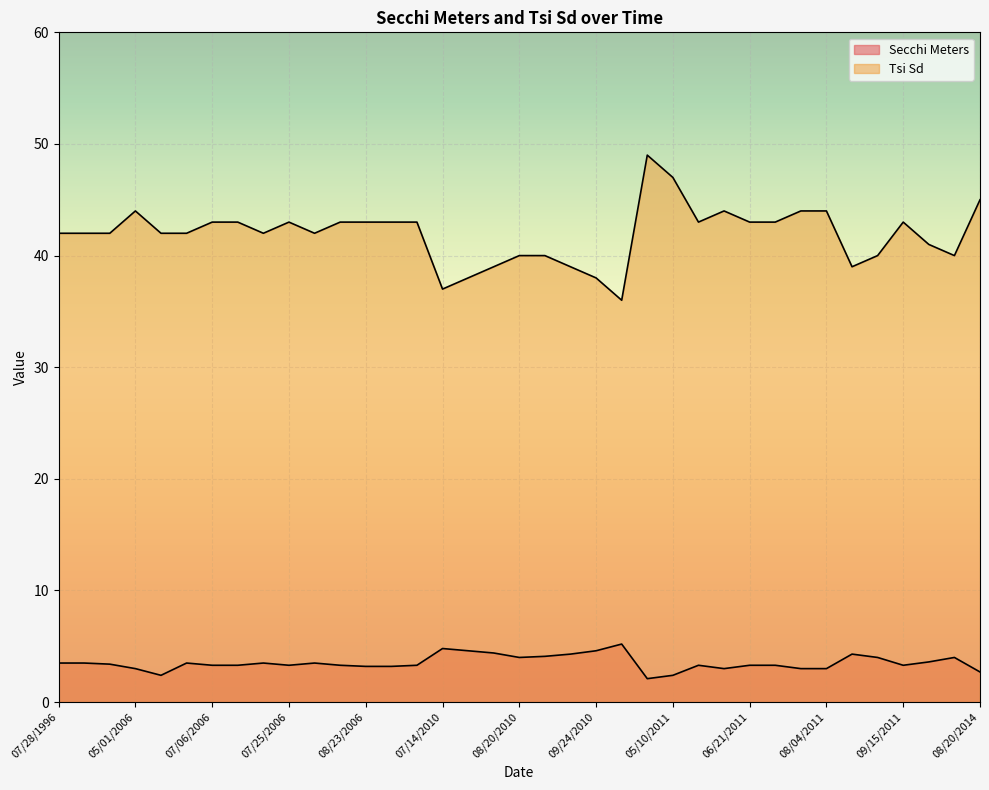

True or false: Tsi Sd and Secchi Meters intersect in this chart.

False